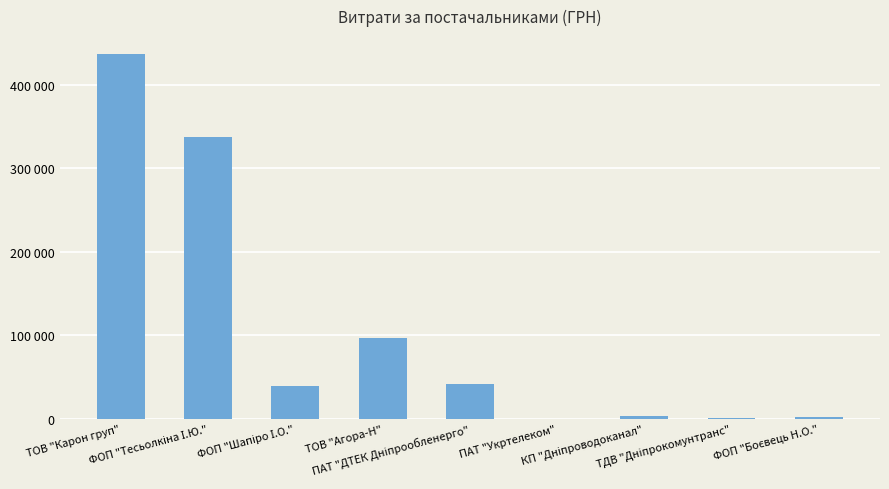

Reading right to left, list all the values displayed in this chart.

2050.0	361.8	2998.1	135.0	41458.7	97307.0	38809.8	337677.1	436814.0